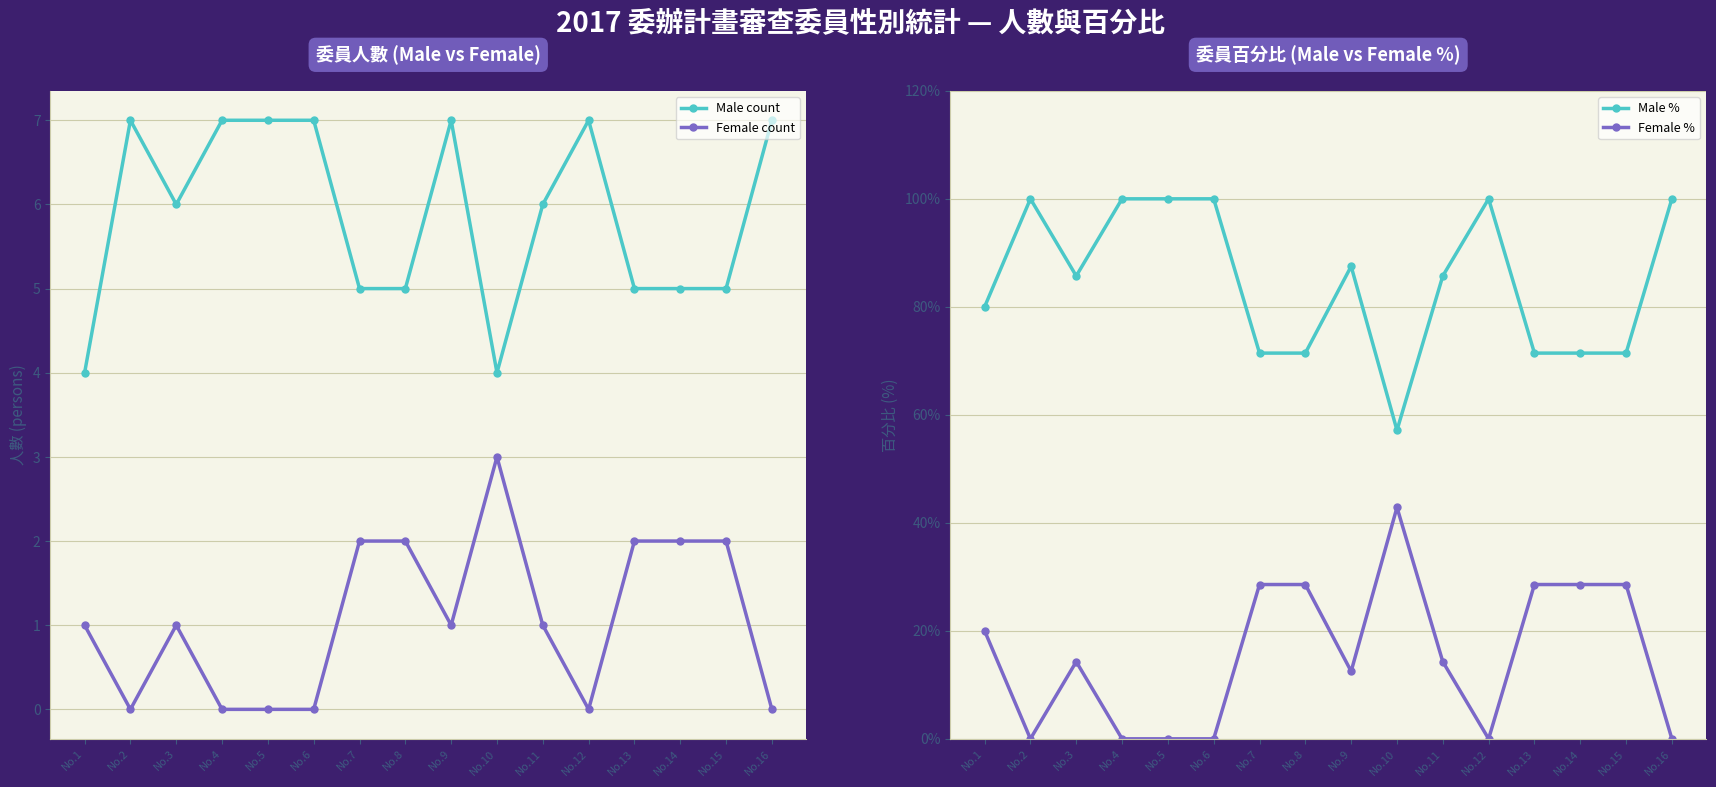

True or false: Female % and Male % intersect in this chart.

False